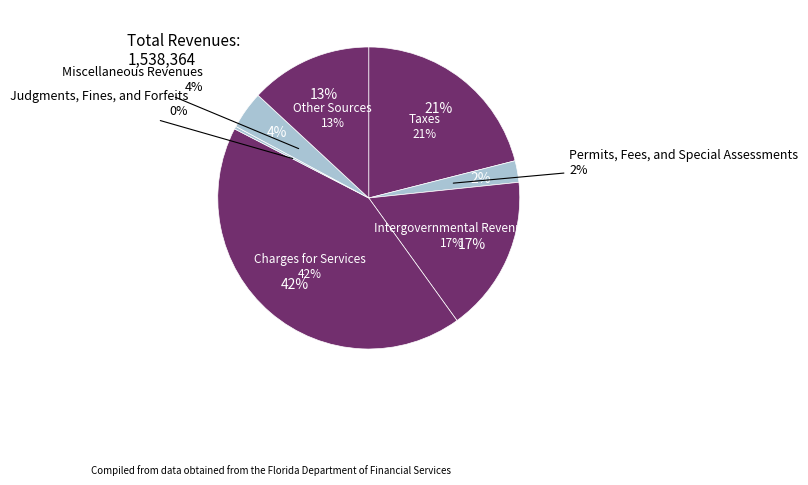

Rank the categories by value from highest to lowest.

Charges for Services, Taxes, Intergovernmental Revenue, Other Sources, Miscellaneous Revenues, Permits, Fees, and Special Assessments, Judgments, Fines, and Forfeits